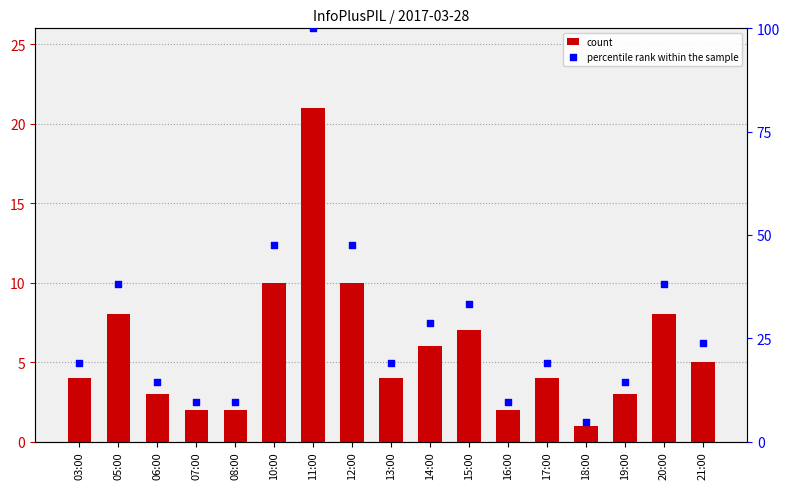

What is the total value across all series at 17:00?

23.0